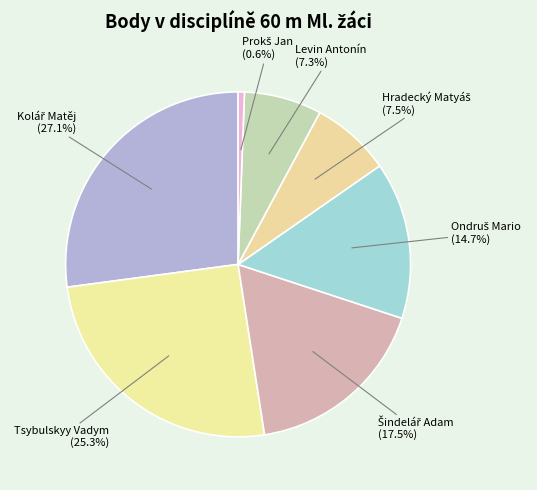

What portion of the pie excludes Tsybulskyy Vadym?

74.7%